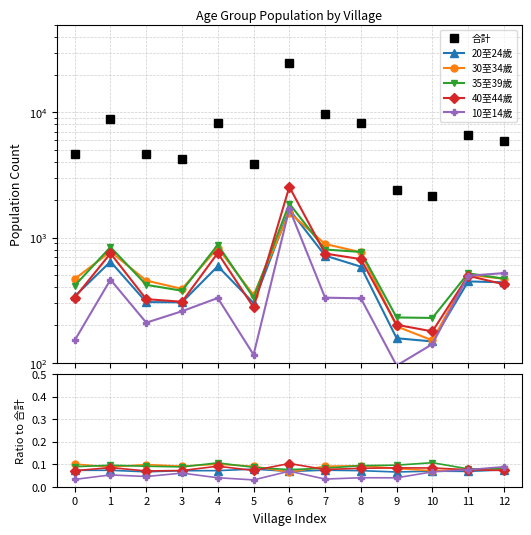

The value of 40至44歲 at 7 is 0.1. True or false?

True